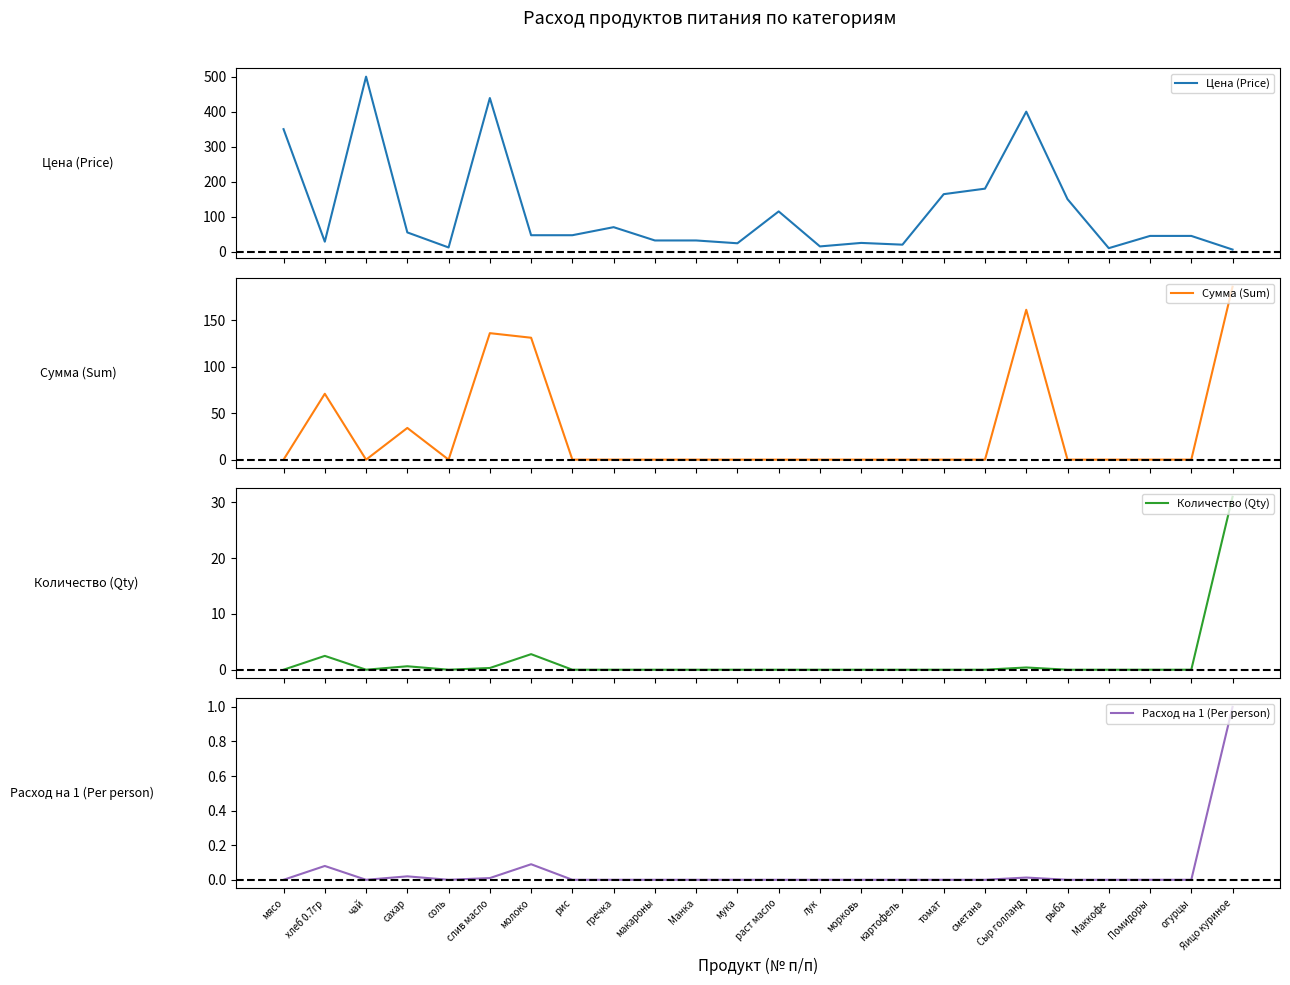

True or false: Количество (Qty) and Сумма (Sum) intersect in this chart.

False